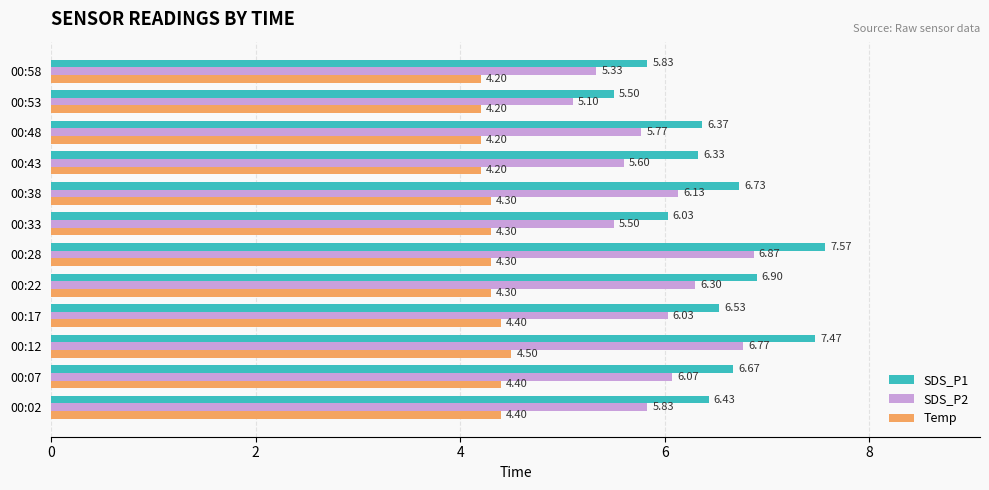

What is the difference between the maximum and minimum values in the SDS_P2 series?

1.8